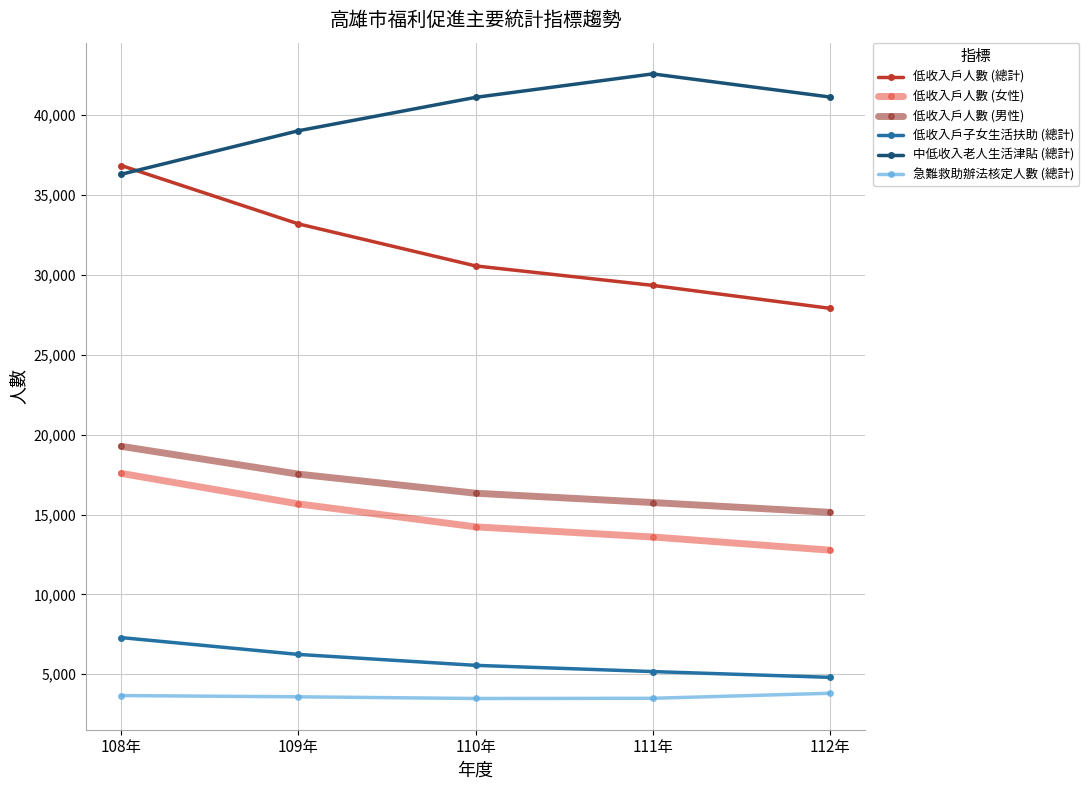

What are all the series names shown in the legend?

低收入戶人數 (總計), 低收入戶人數 (女性), 低收入戶人數 (男性), 低收入戶子女生活扶助 (總計), 中低收入老人生活津貼 (總計), 急難救助辦法核定人數 (總計)